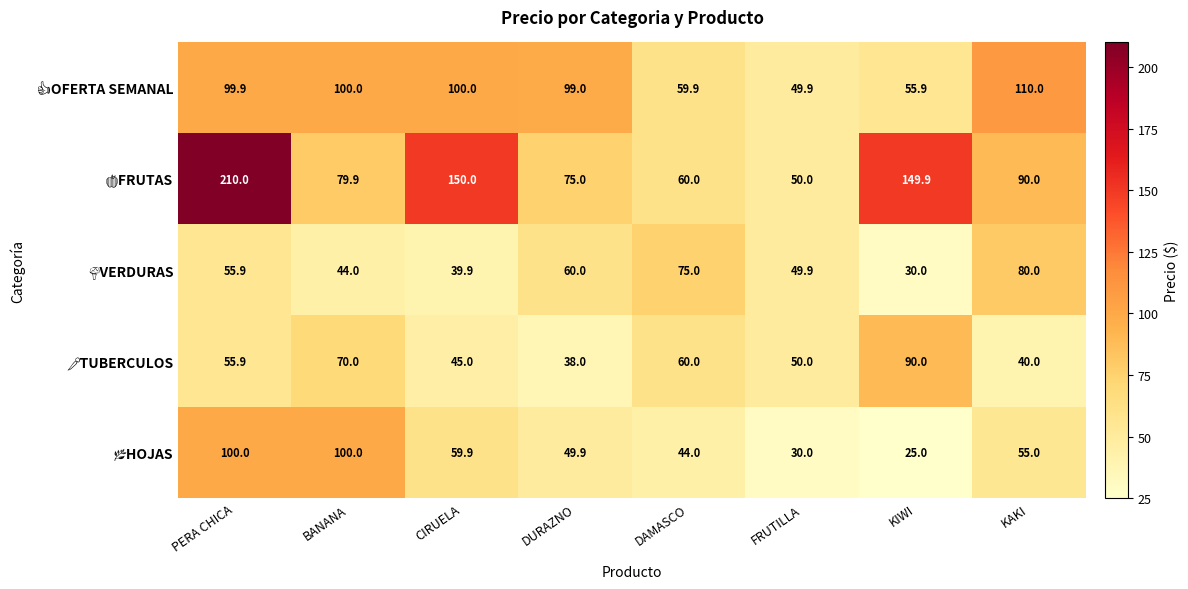

At how many categories does at least one series exceed 141?

3